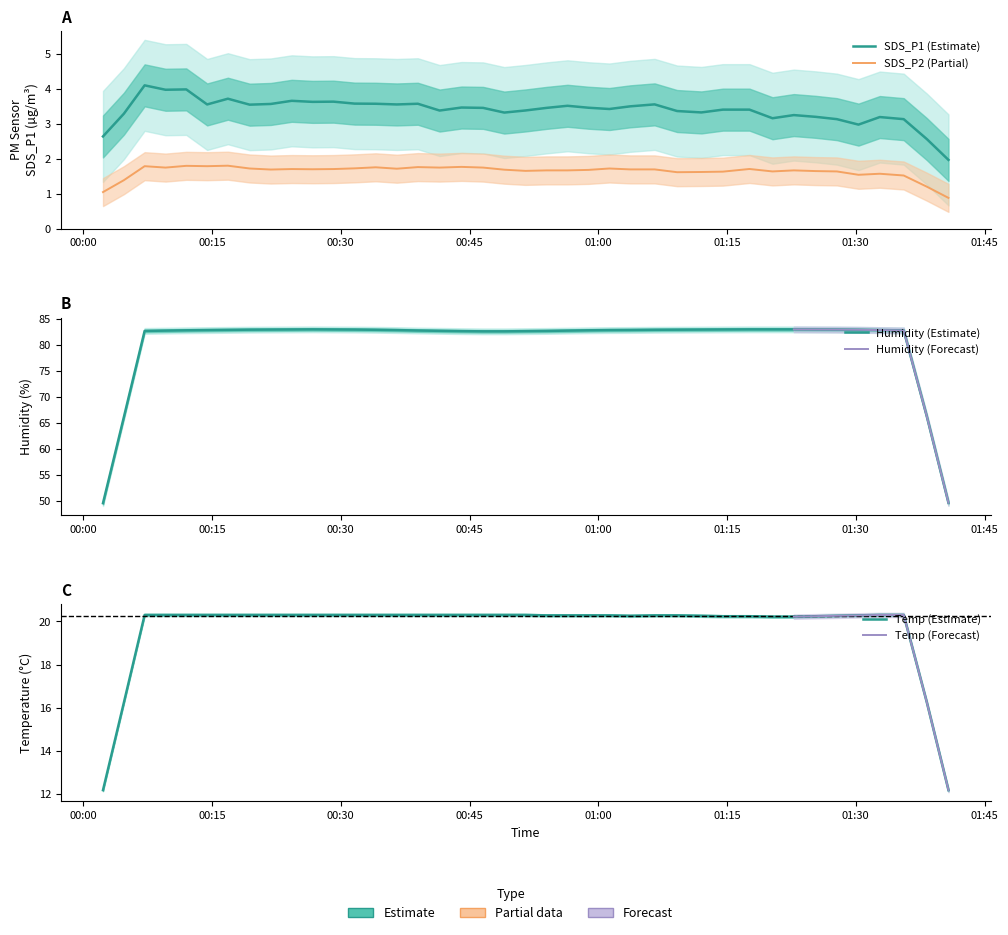

The Humidity series shows 134.0 at 0. True or false?

False